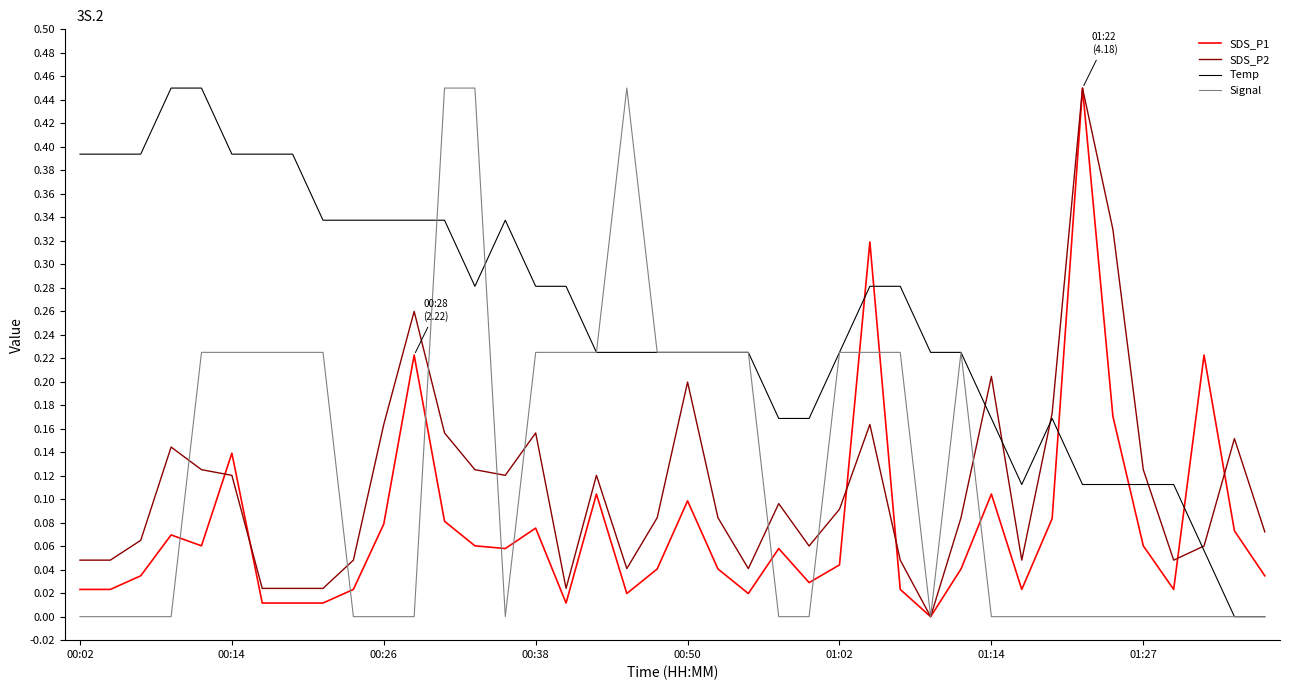

How many lines are shown in the chart?

4